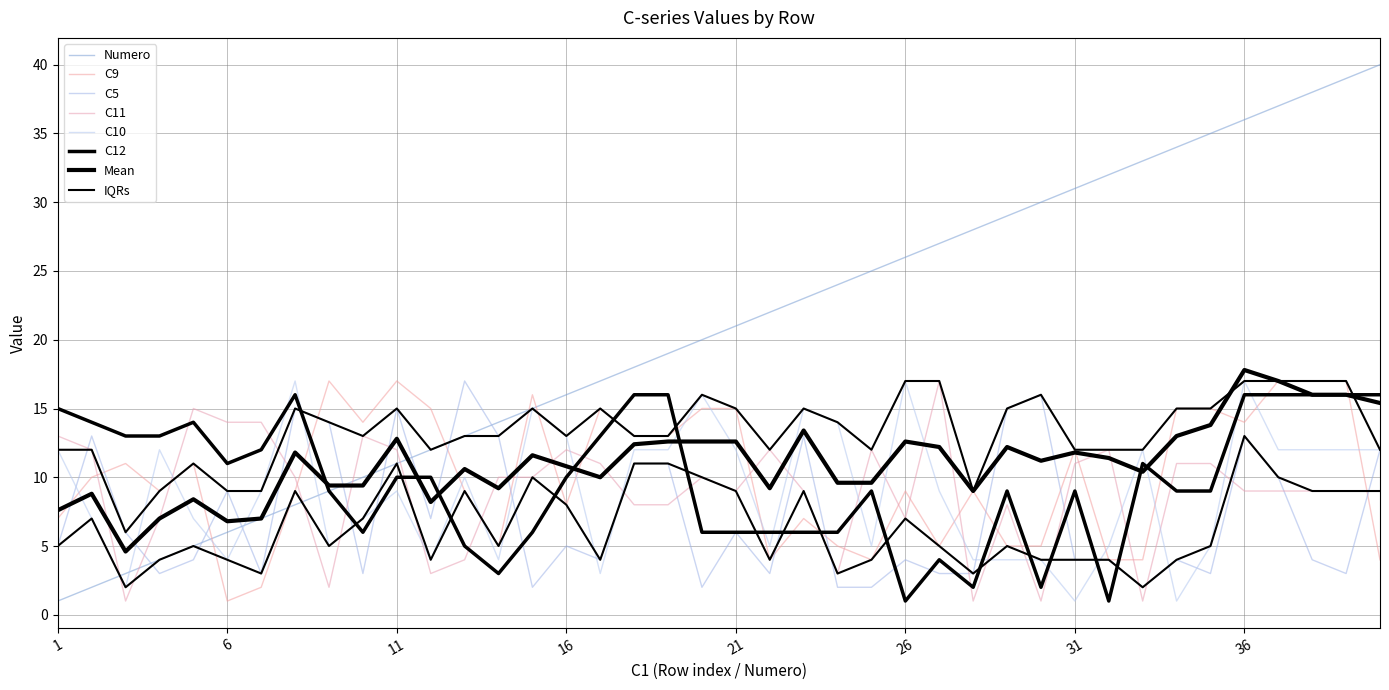

How many times do C5 and C10 cross each other?

14